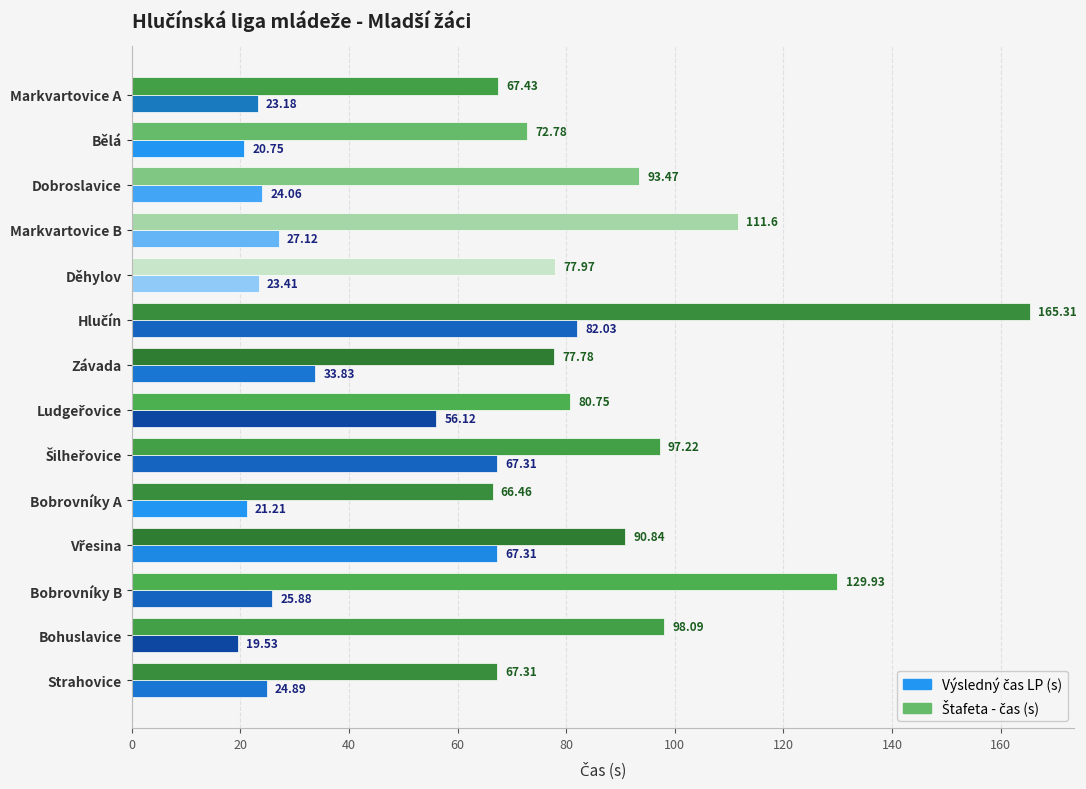

At which category does the chart reach its minimum across all series?

Bohuslavice